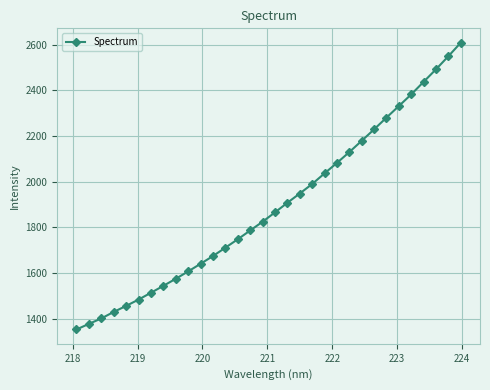

Count the number of values greater than 1865.

16